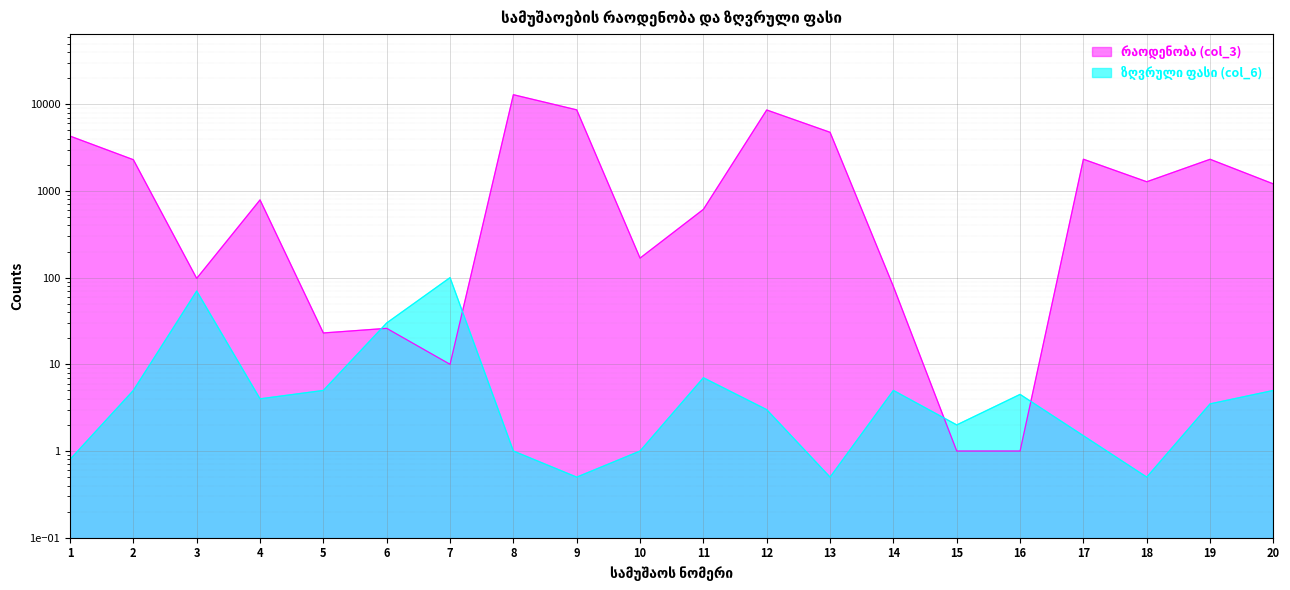

Which series changed the most between 11 and 14?

რაოდენობა (col_3)